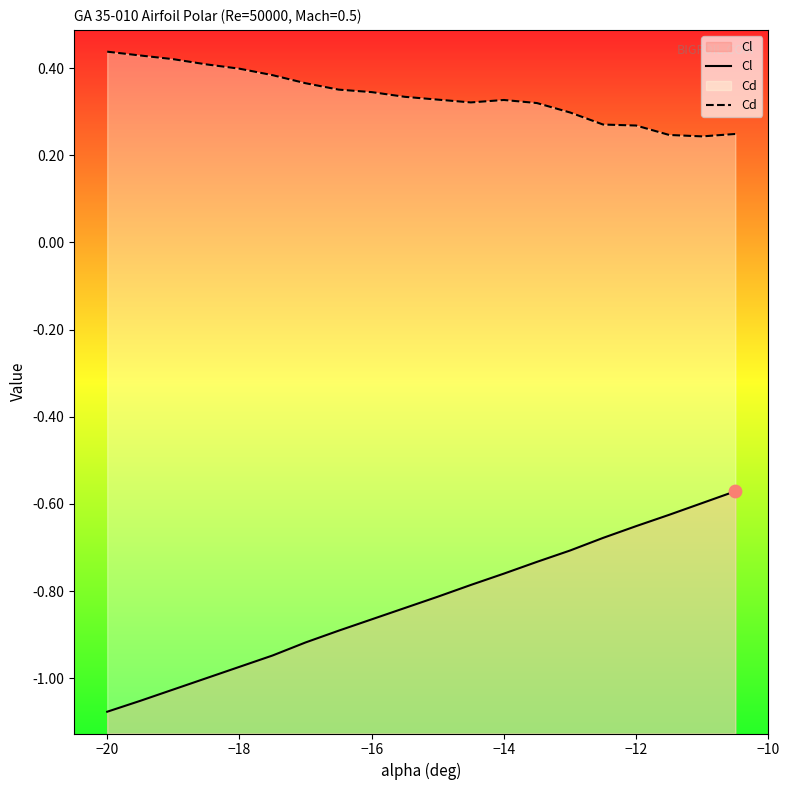

Which series reaches the maximum Y coordinate?

Cd